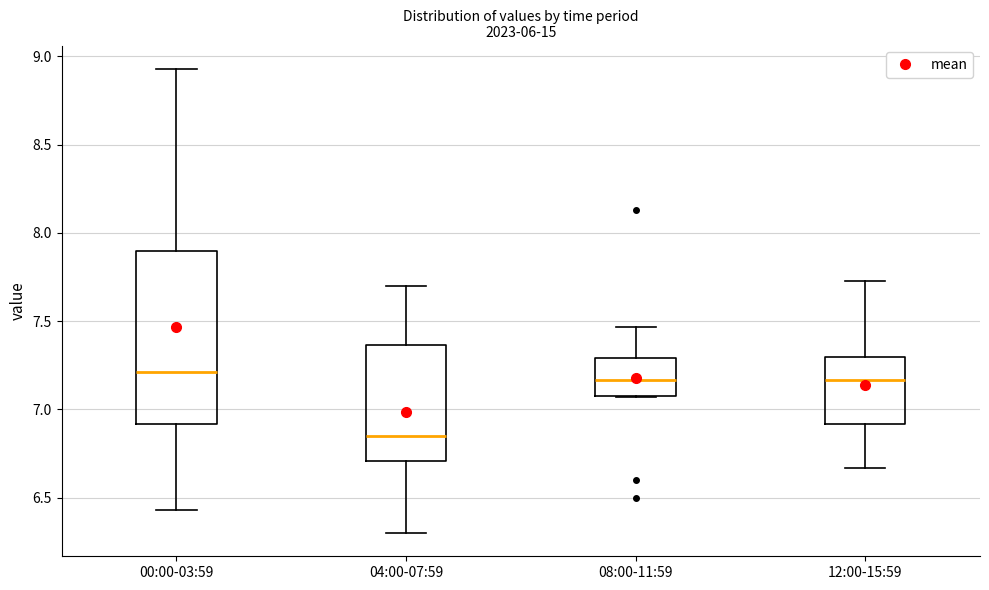

Which box's median line is the lowest?

04:00-07:59